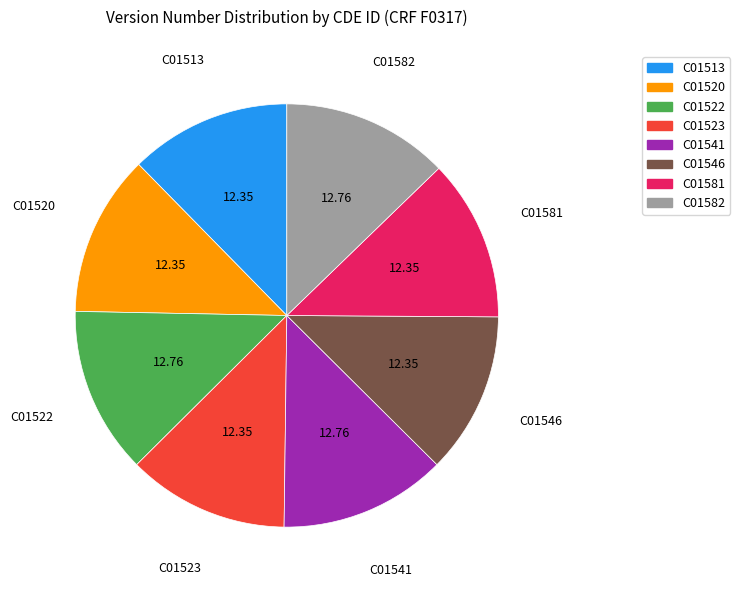

True or false: C01581 accounts for 22% of the total.

False